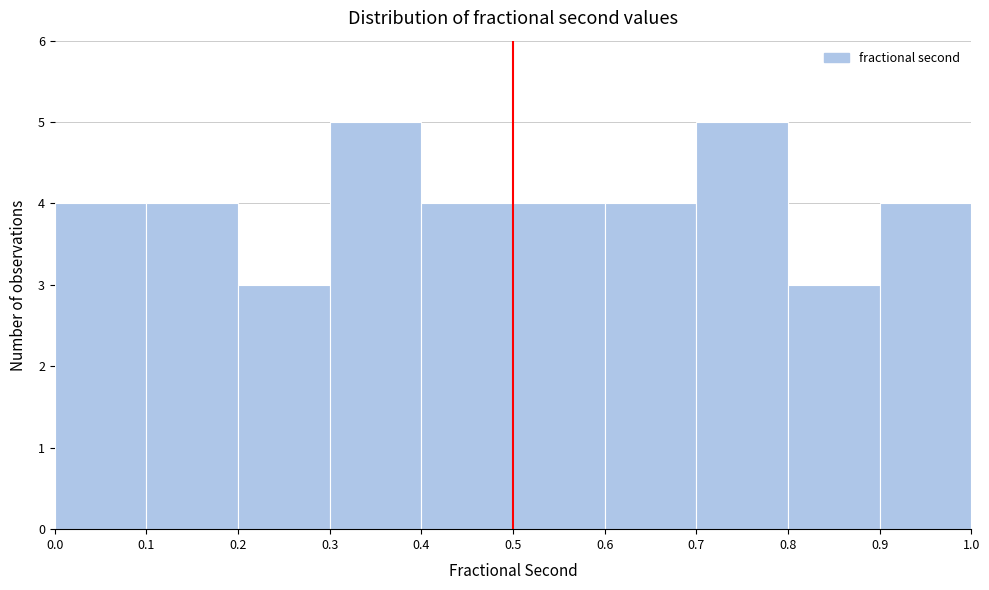

Reading left to right, list every bar in this chart as the range it spans on the x-axis followed by its height. The values are not printed on the chart, so give them approximately, as read against the axis.

0.0 to 0.1: 4
0.1 to 0.2: 4
0.2 to 0.3: 3
0.3 to 0.4: 5
0.4 to 0.5: 4
0.5 to 0.6: 4
0.6 to 0.7: 4
0.7 to 0.8: 5
0.8 to 0.9: 3
0.9 to 1.0: 4